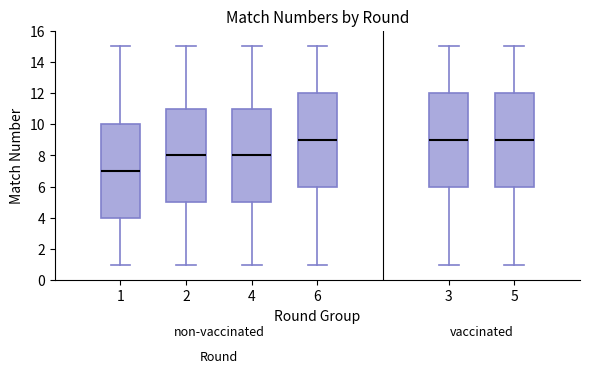

Reading left to right, read every box against the y-axis: the position of its median line, the range the box covers, and the ends of its whiskers. The values are not printed on the chart, so give them approximately, as read against the axis.

1: median 7, box 4 to 10, whiskers 1 to 15
2: median 8, box 5 to 11, whiskers 1 to 15
4: median 8, box 5 to 11, whiskers 1 to 15
6: median 9, box 6 to 12, whiskers 1 to 15
3: median 9, box 6 to 12, whiskers 1 to 15
5: median 9, box 6 to 12, whiskers 1 to 15